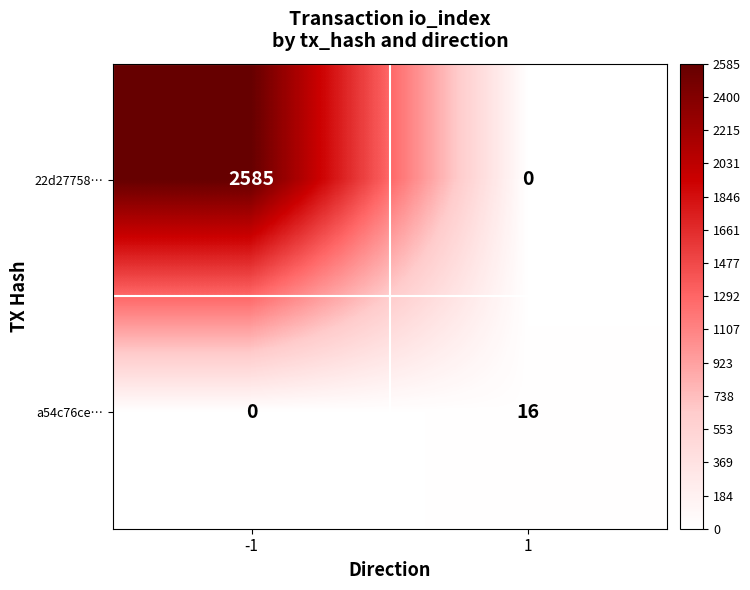

What is the spread (max minus min) of values at -1?

2585